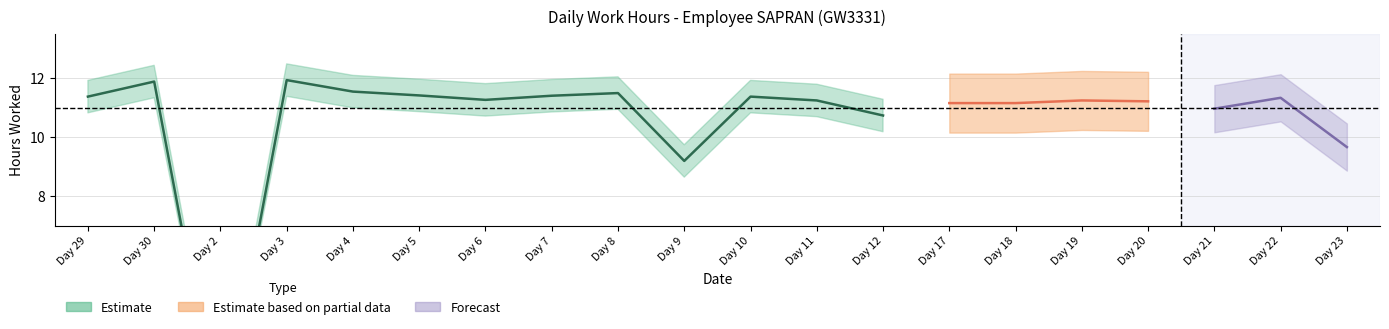

What is the difference between the maximum and minimum values?

11.9